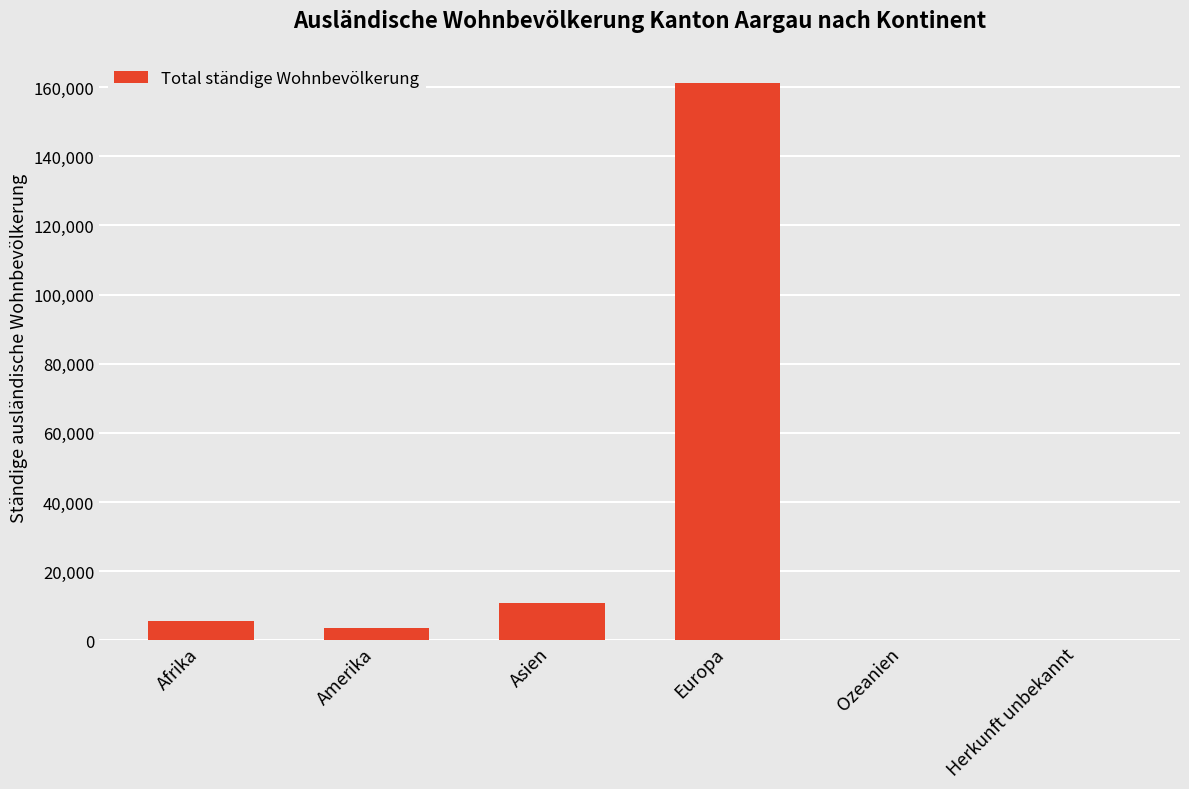

Where is the data nearest to the value 80701?

Asien